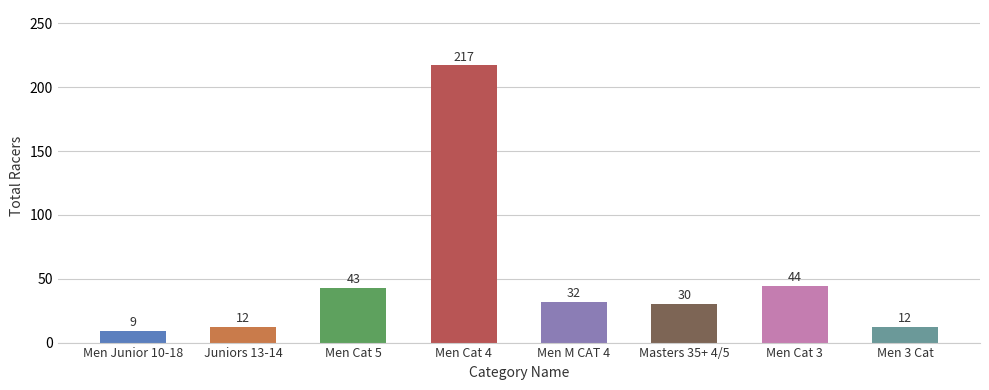

At which label is the value closest to 113?

Men Cat 3